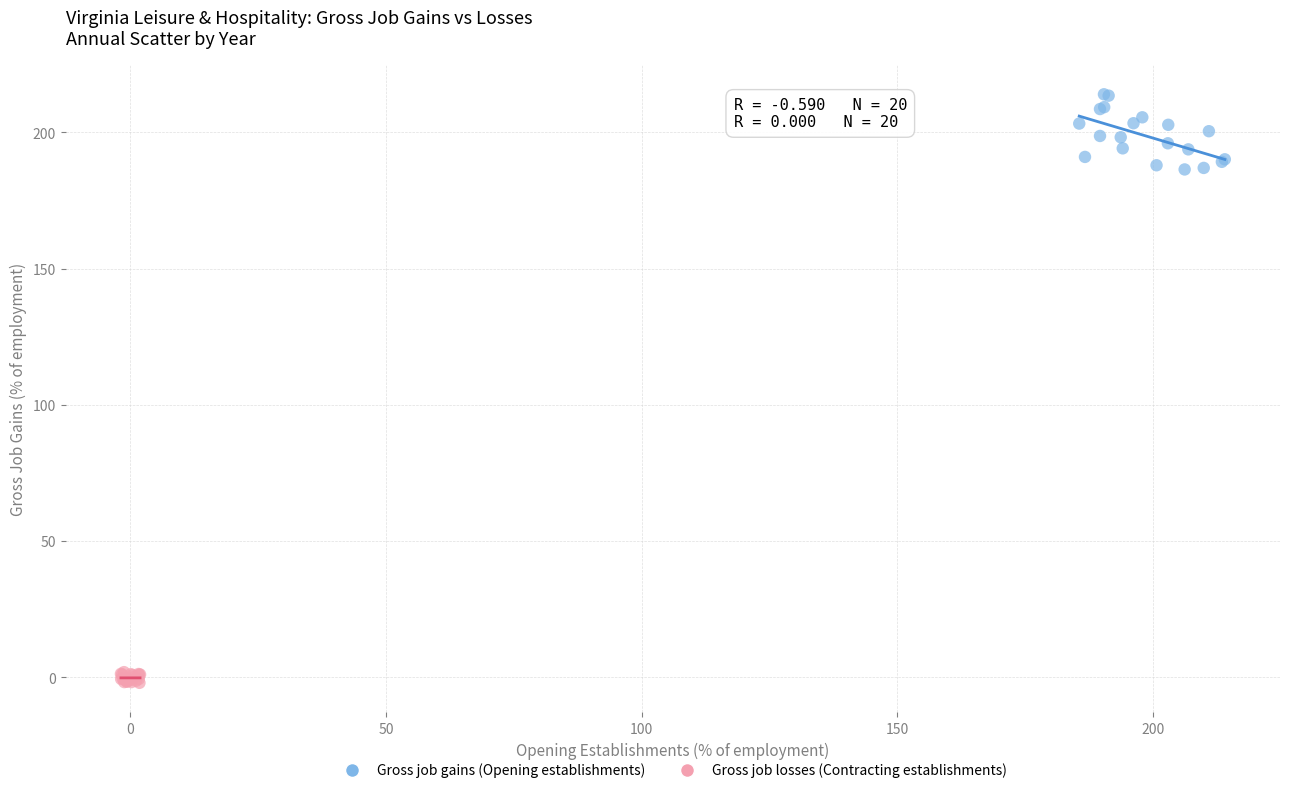

What are all the series names shown in the legend?

Gross job gains (Opening establishments), Gross job losses (Contracting establishments)